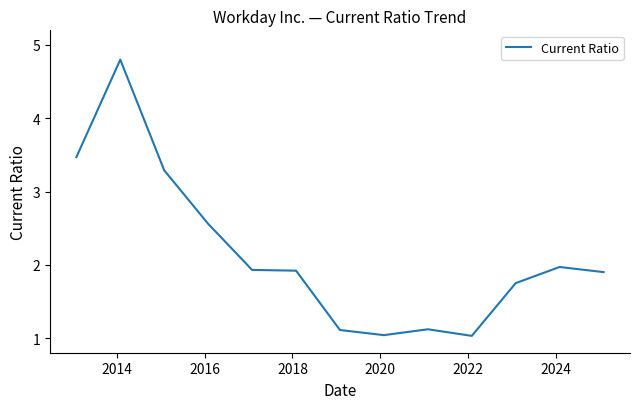

What is the greatest value displayed?

4.8